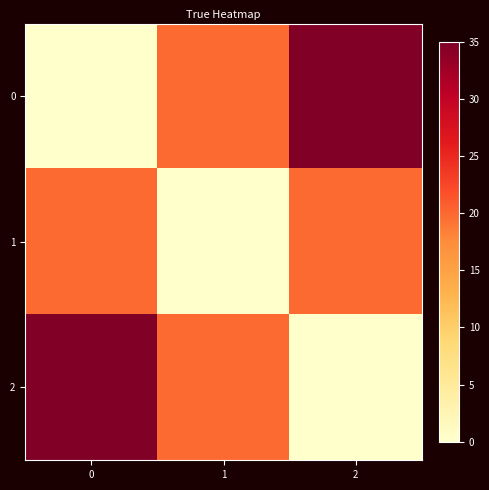

At how many categories does at least one series exceed 7?

3